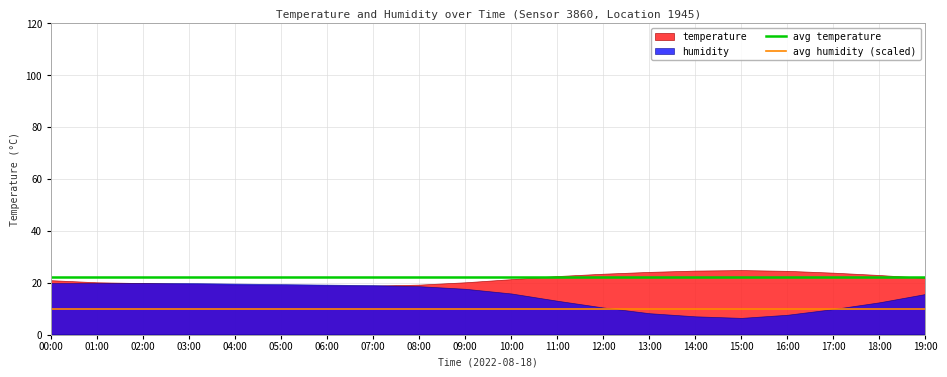

What value does the avg temperature series have at 01:00?

22